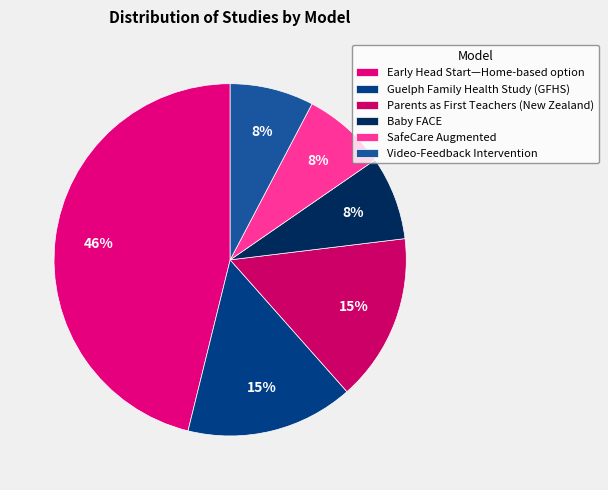

What percentage is the Baby FACE slice, to the nearest percent?

8%